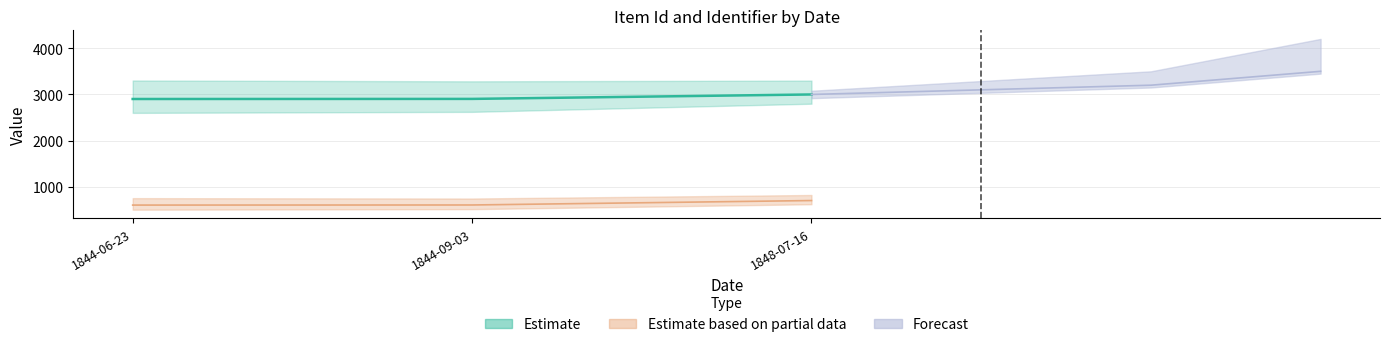

What is the minimum value for Item Id?

2902